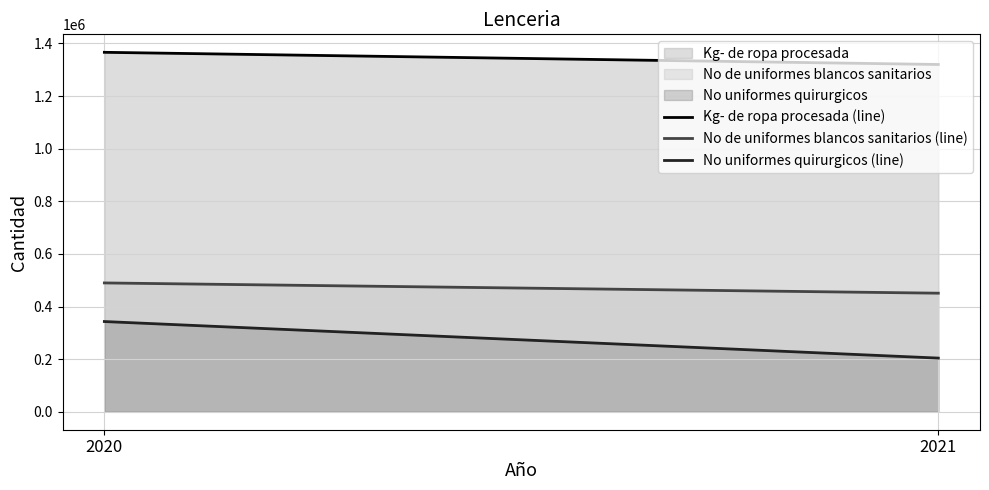

How many categories are shown in the chart?

2